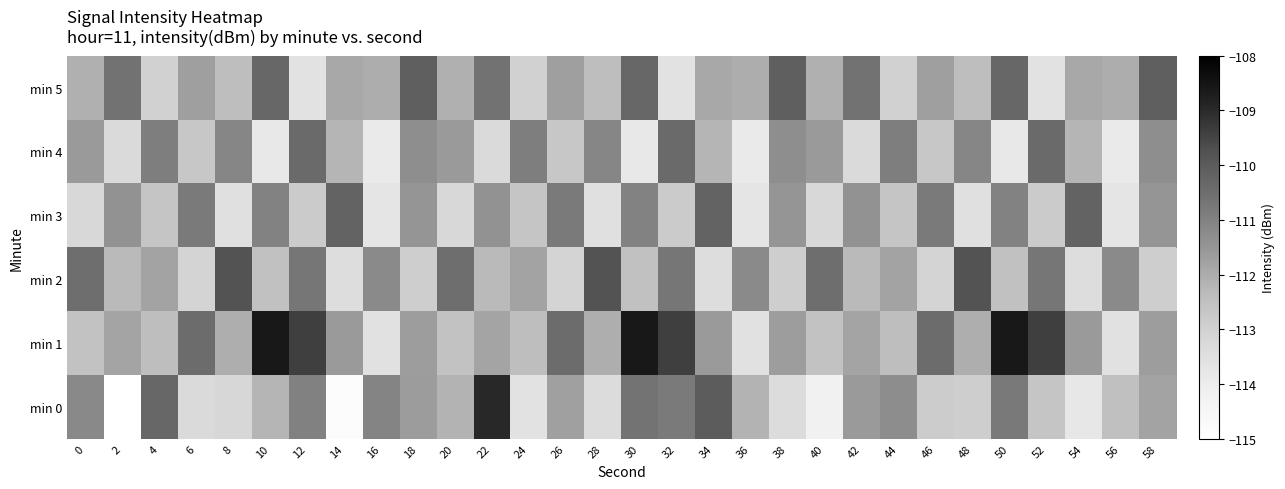

What is the minimum value for min 5?

-113.6